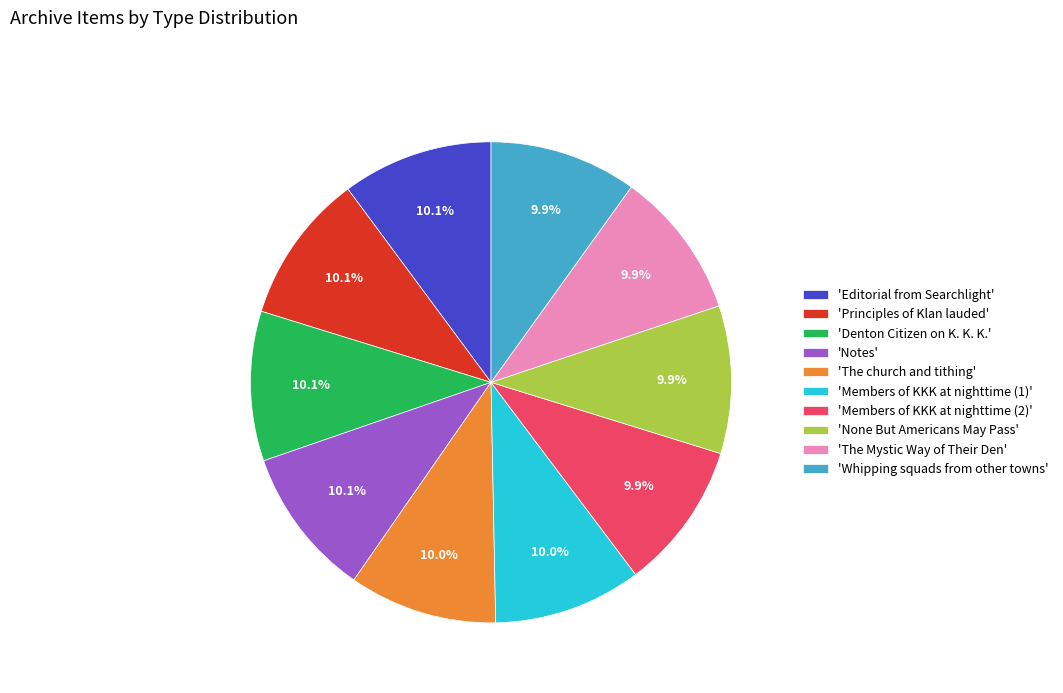

Approximately how many times larger is the value at 'Members of KKK at nighttime (1)' compared to 'Editorial from Searchlight'?

1.0